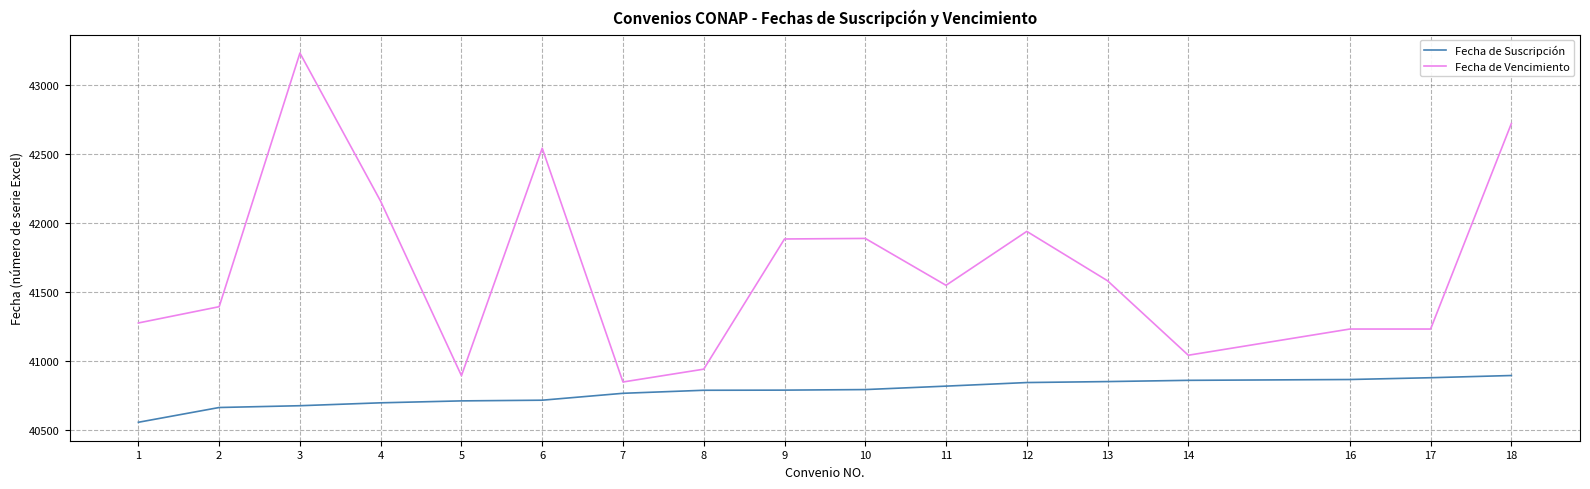

List the series in order of their overall mean, highest first.

Fecha de Vencimiento, Fecha de Suscripción